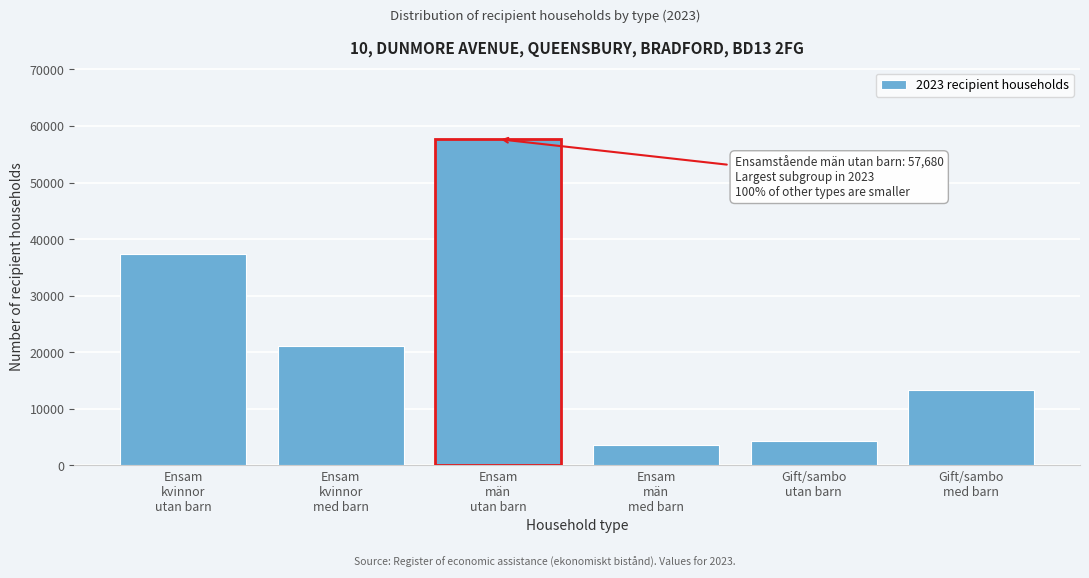

Reading right to left, extract all data points from this chart.

13368	4301	3683	57680	21144	37443